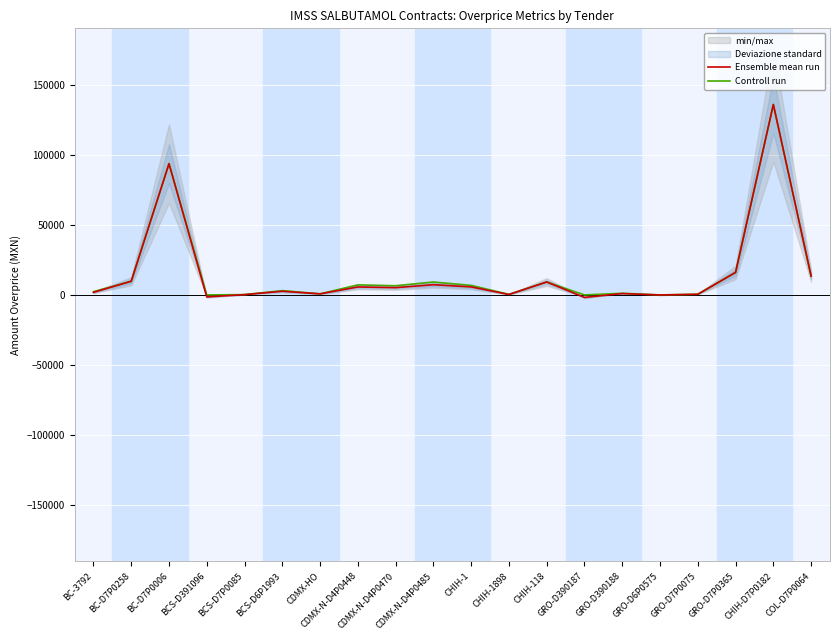

What is the label of the 14th point from the left?

GRO-D390187